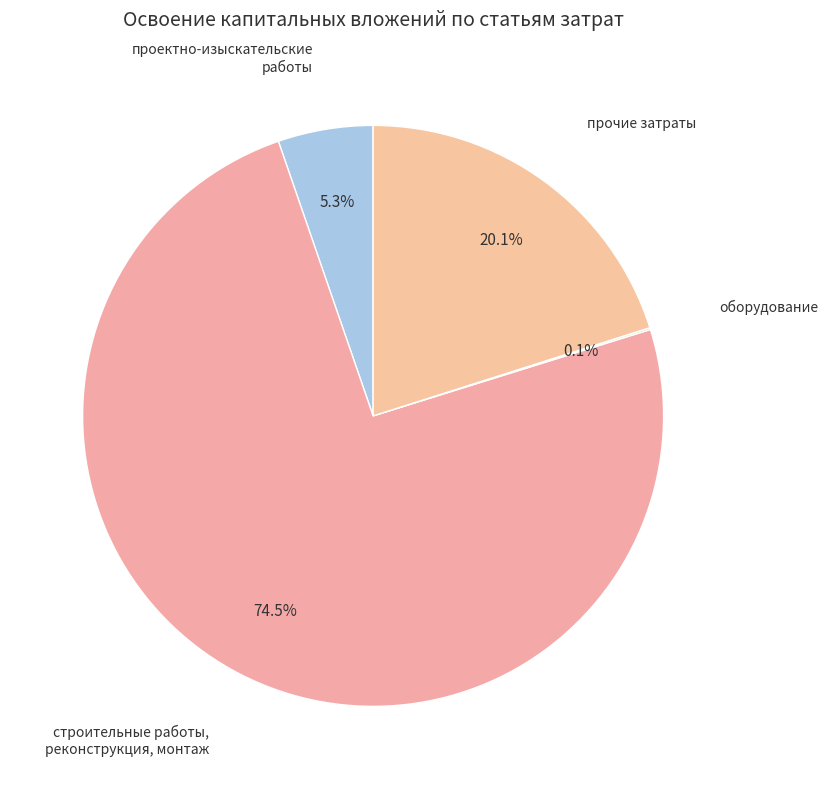

Do проектно-изыскательские работы and строительные работы, реконструкция, монтаж together represent more than half of the pie?

Yes